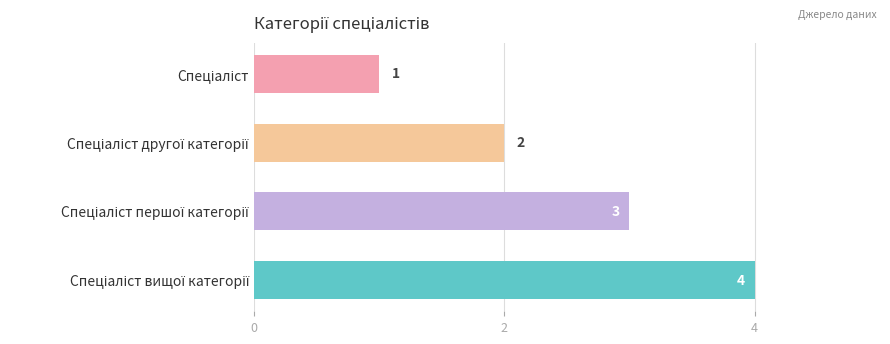

What is the smallest value displayed?

1